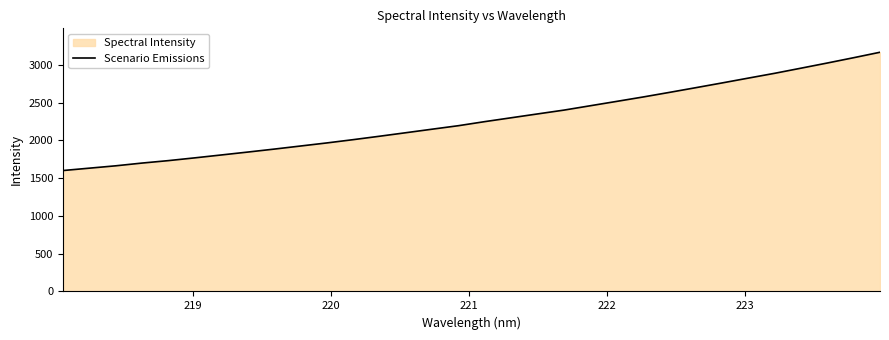

What is the greatest value displayed?

3168.1